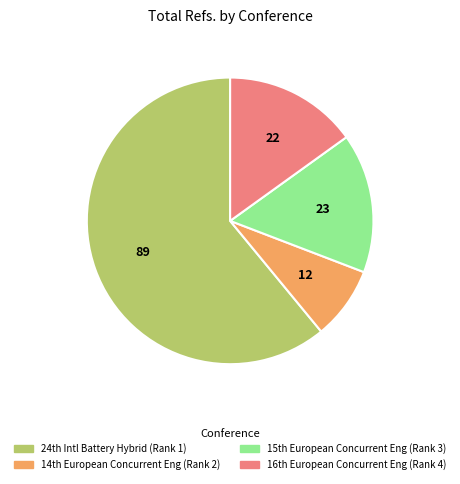

Is there a majority slice in this chart?

Yes